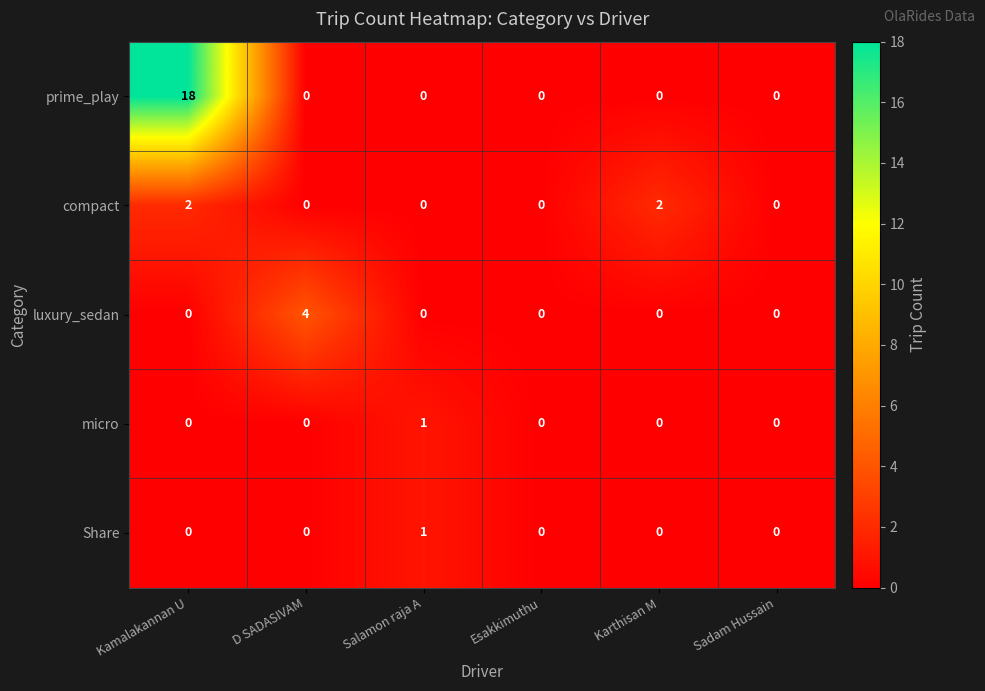

Which series has the widest spread of values?

prime_play